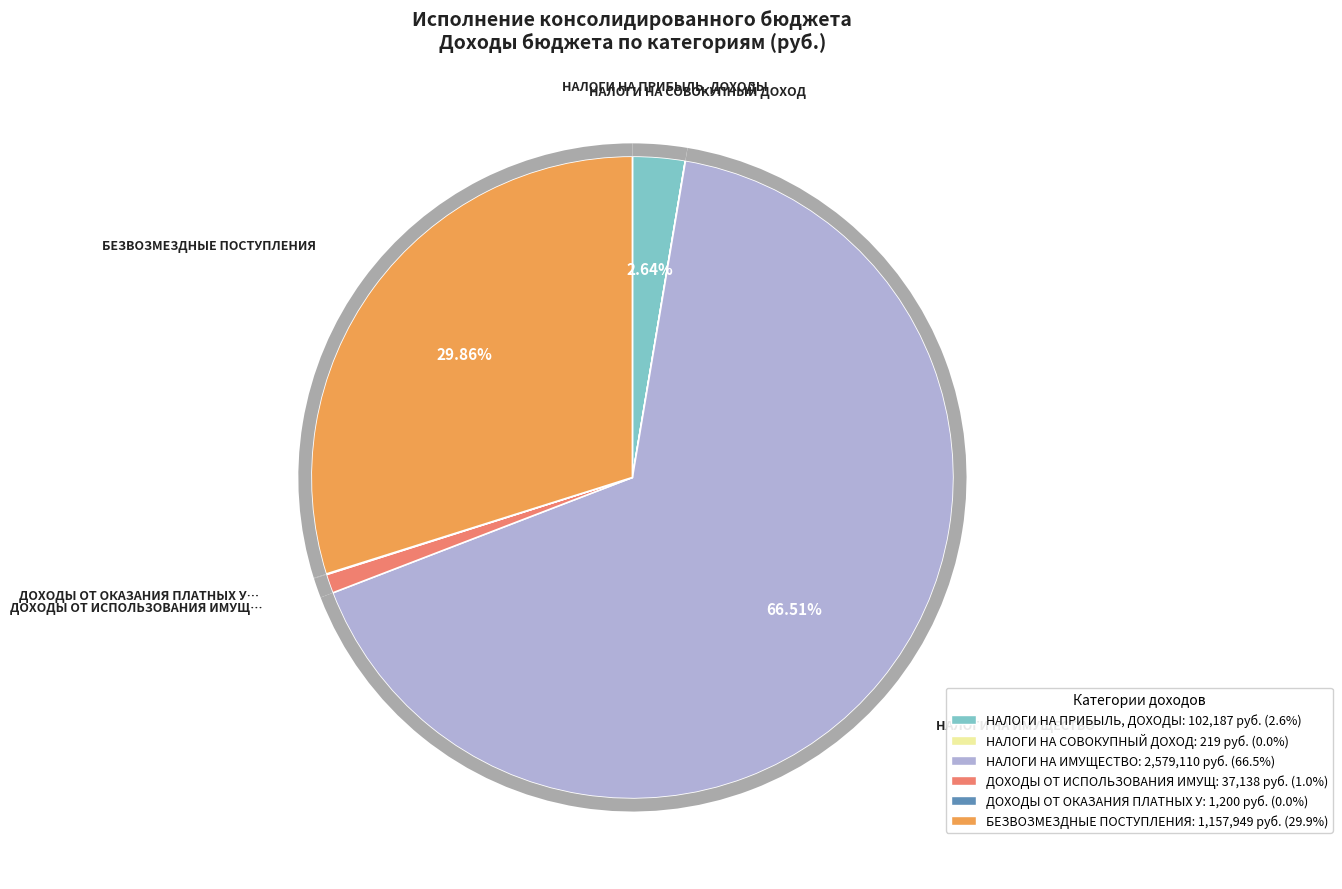

Is there any slice that represents more than half of the pie?

Yes